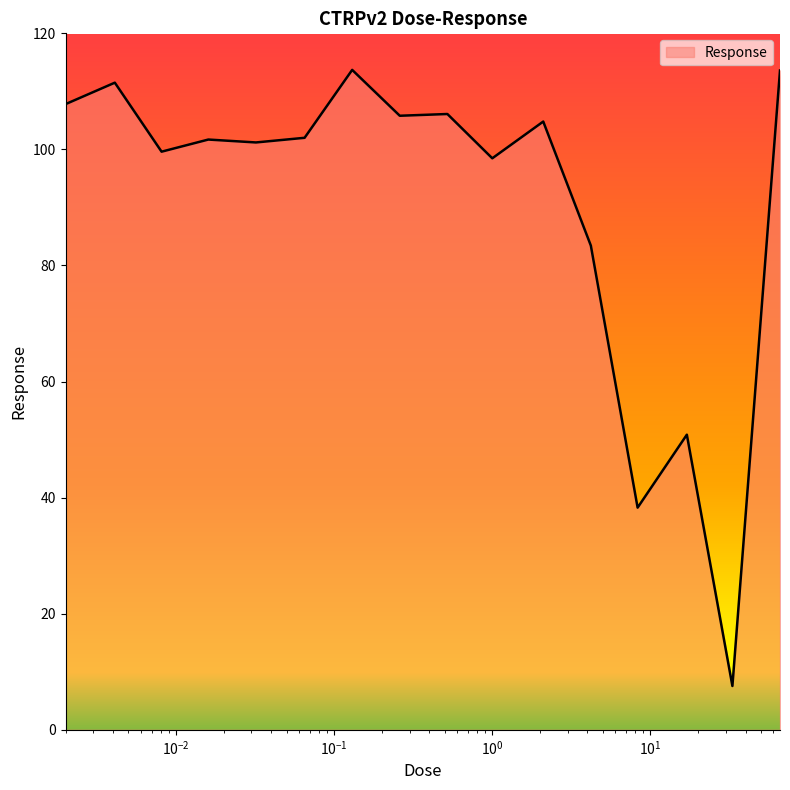

What is the smallest value displayed?

7.6